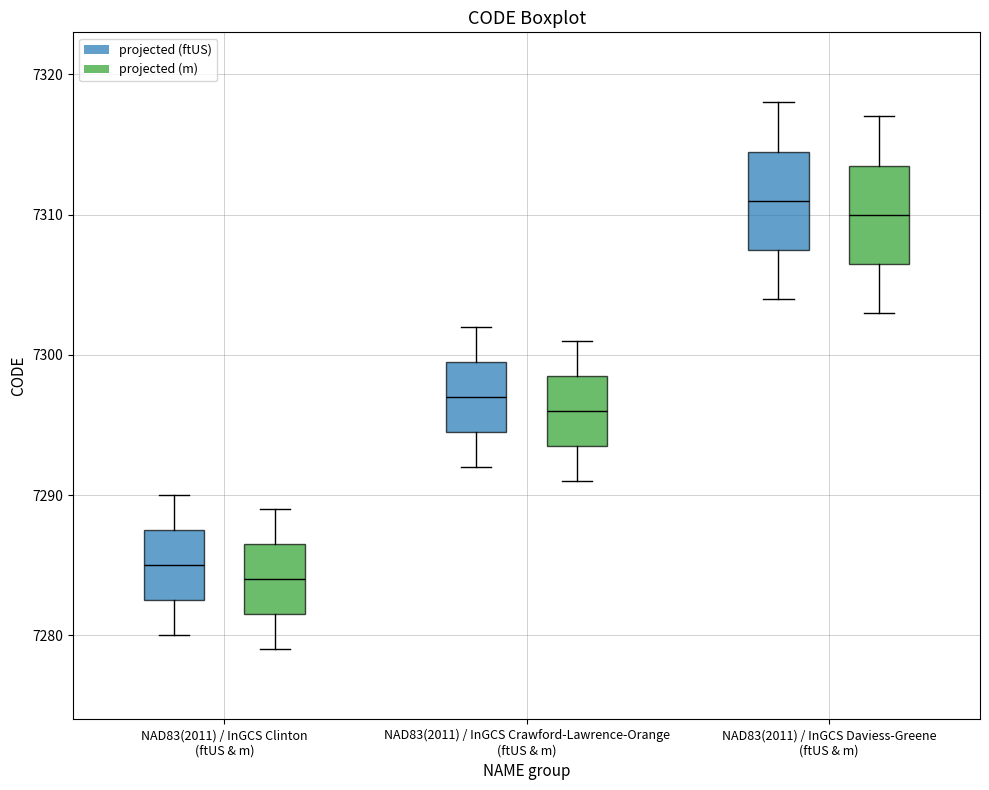

Reading left to right, read every box against the y-axis: the position of its median line, the range the box covers, and the ends of its whiskers. The values are not printed on the chart, so give them approximately, as read against the axis.

NAD83(2011) / InGCS Clinton (ftUS & m) (projected (ftUS)): median 7285, box 7283 to 7288, whiskers 7280 to 7290
NAD83(2011) / InGCS Clinton (ftUS & m) (projected (m)): median 7284, box 7282 to 7287, whiskers 7279 to 7289
NAD83(2011) / InGCS Crawford-Lawrence-Orange (ftUS & m) (projected (ftUS)): median 7297, box 7295 to 7300, whiskers 7292 to 7302
NAD83(2011) / InGCS Crawford-Lawrence-Orange (ftUS & m) (projected (m)): median 7296, box 7294 to 7299, whiskers 7291 to 7301
NAD83(2011) / InGCS Daviess-Greene (ftUS & m) (projected (ftUS)): median 7311, box 7308 to 7315, whiskers 7304 to 7318
NAD83(2011) / InGCS Daviess-Greene (ftUS & m) (projected (m)): median 7310, box 7307 to 7314, whiskers 7303 to 7317